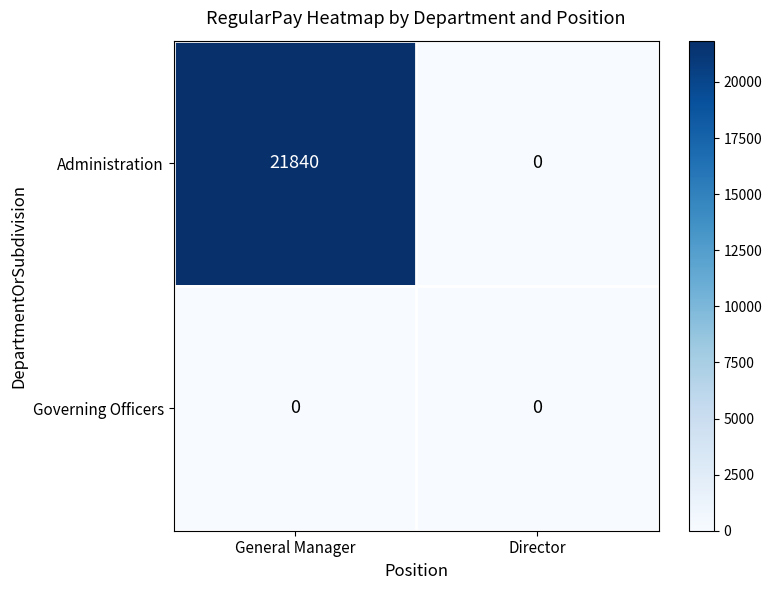

Reading left to right, what are all the values shown in this chart?

Administration: General Manager=21840	Director=0
Governing Officers: General Manager=0	Director=0